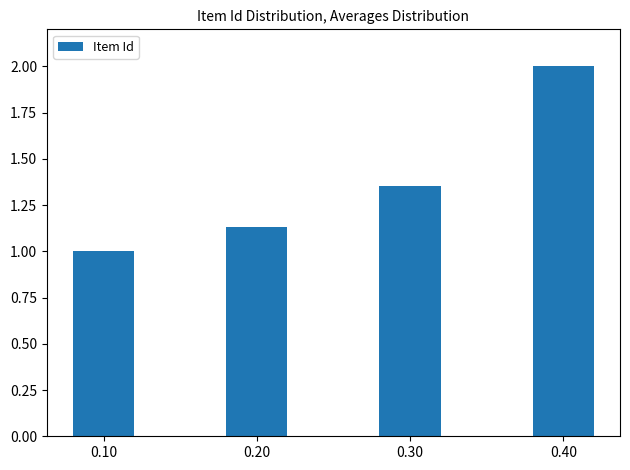

Are the bars horizontal?

No